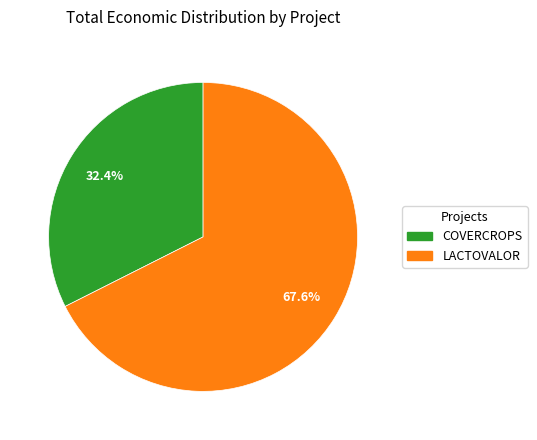

Which category has the smallest portion of the pie?

COVERCROPS